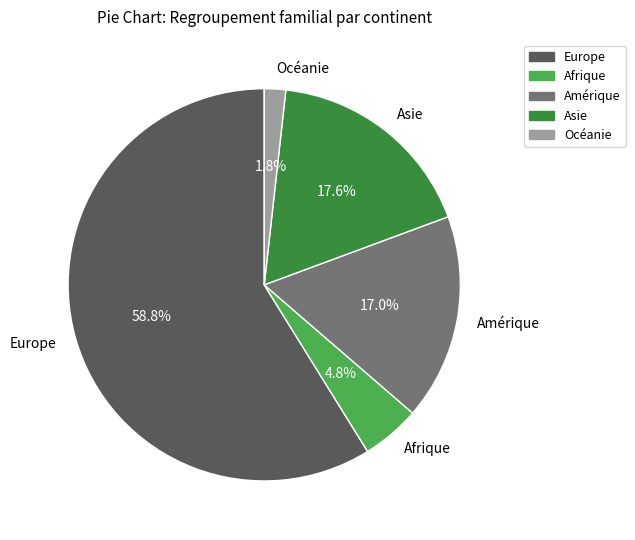

The Asie slice represents 10% of the pie. True or false?

False